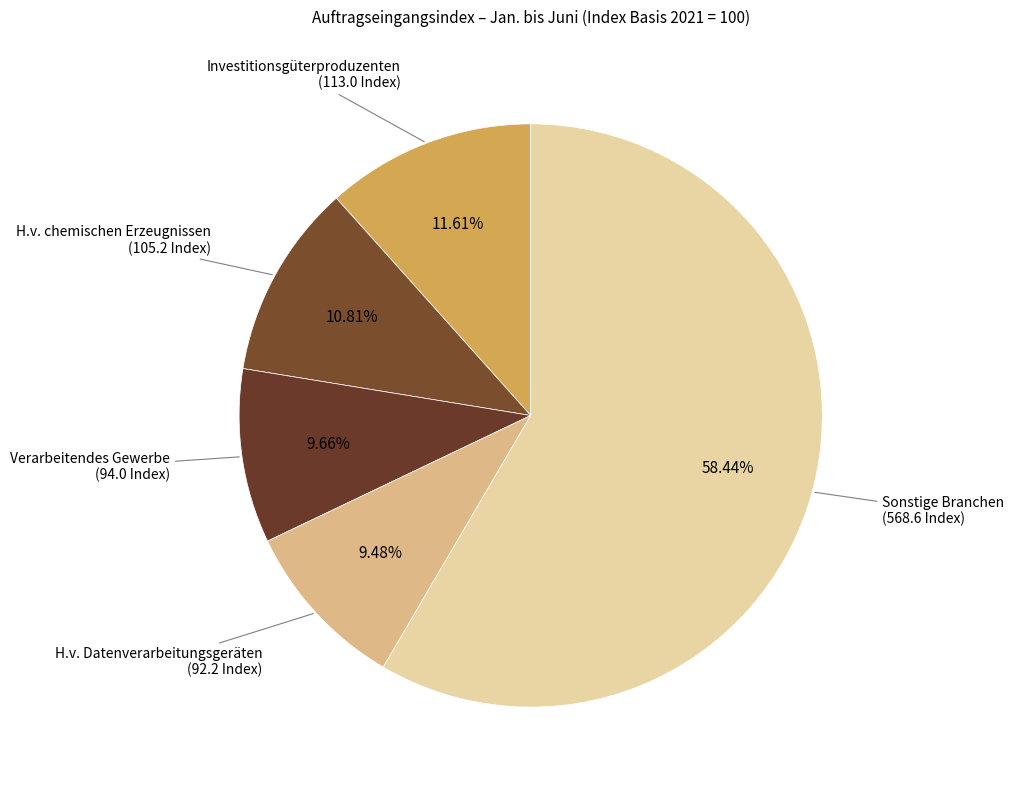

To the nearest percent, what is the average slice percentage?

20%